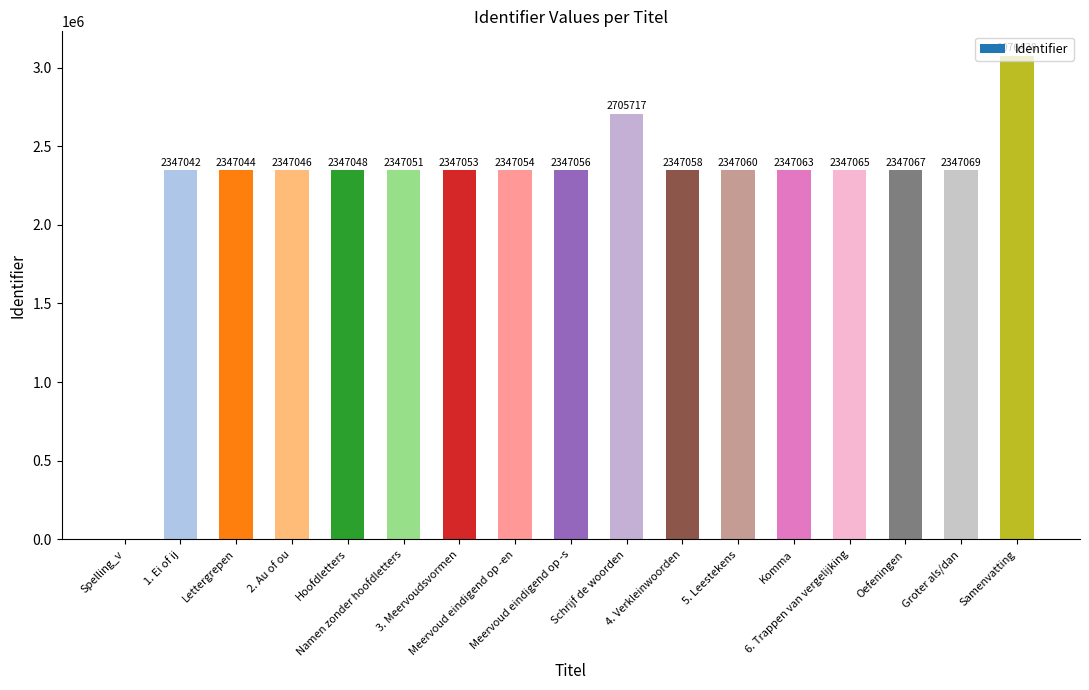

The value at Oefeningen is 2347067. True or false?

True